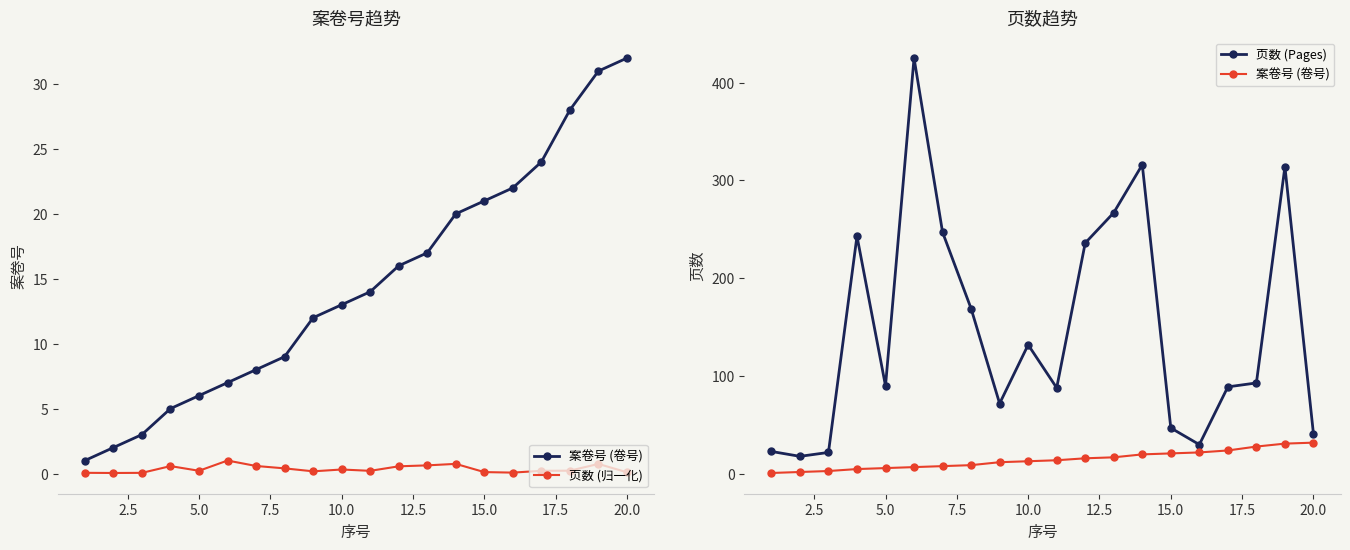

What is the average value of the 页数 (归一化) series?

0.3